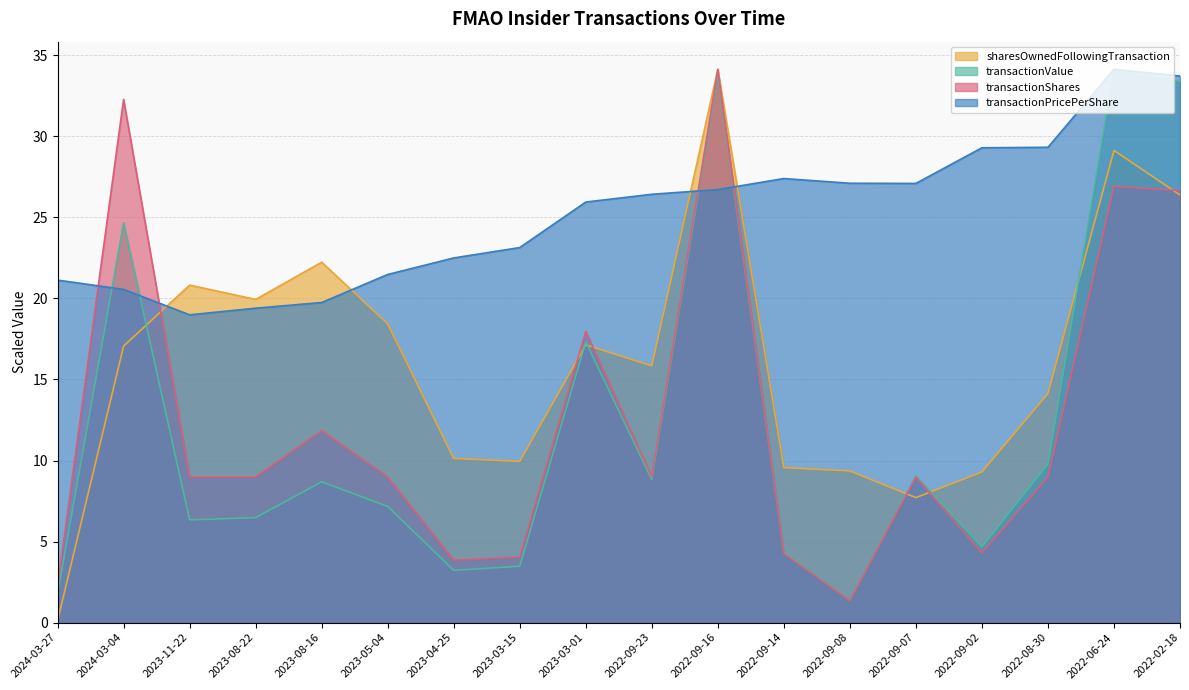

How many values in the sharesOwnedFollowingTransaction series are below 17?

9